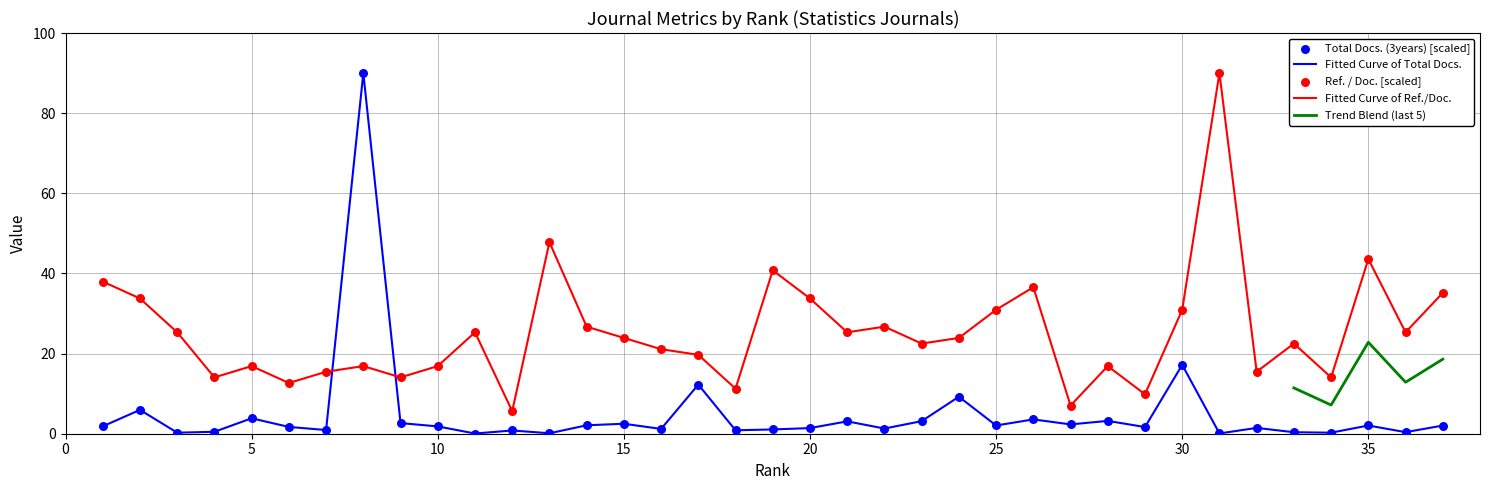

Which series has the largest Y range (max minus min)?

Total Docs. (3years)